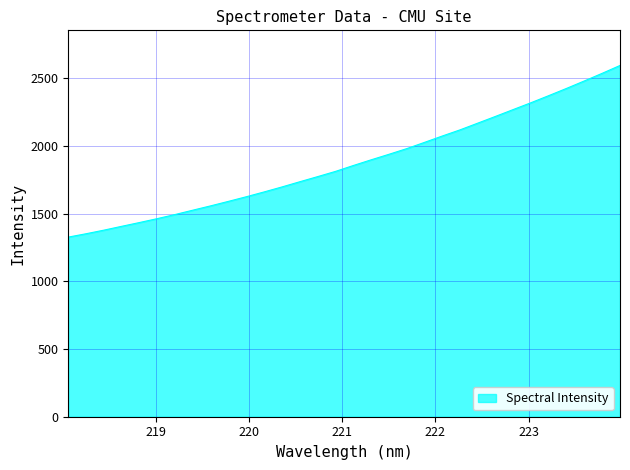

What is the minimum value shown in the chart?

1327.5